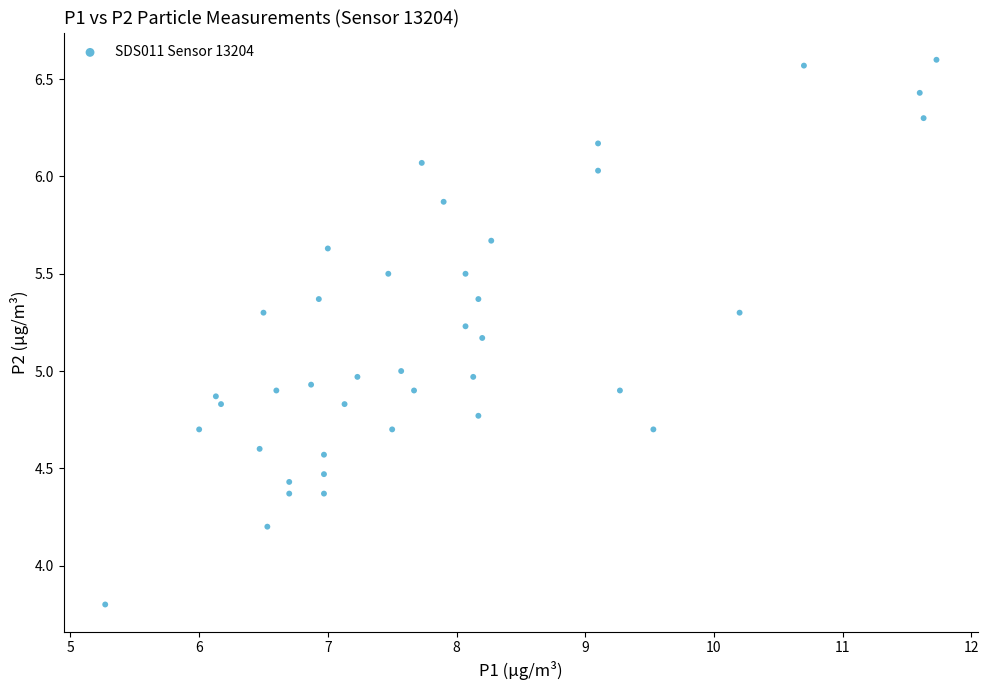

What is the range of X values (max minus min)?

6.5